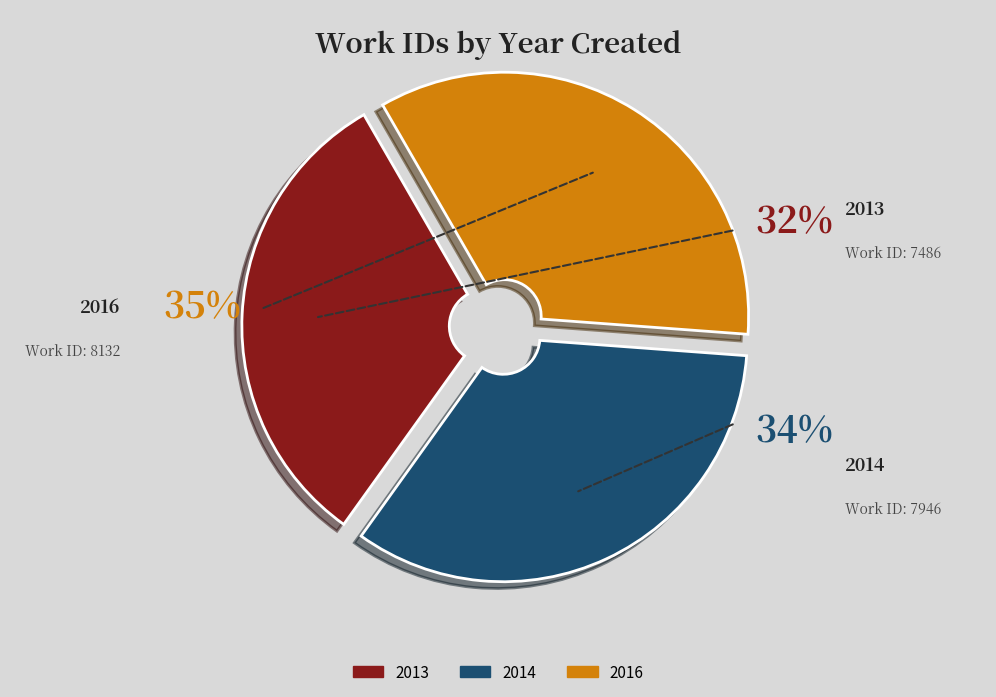

The 2013 slice represents 26% of the pie. True or false?

False